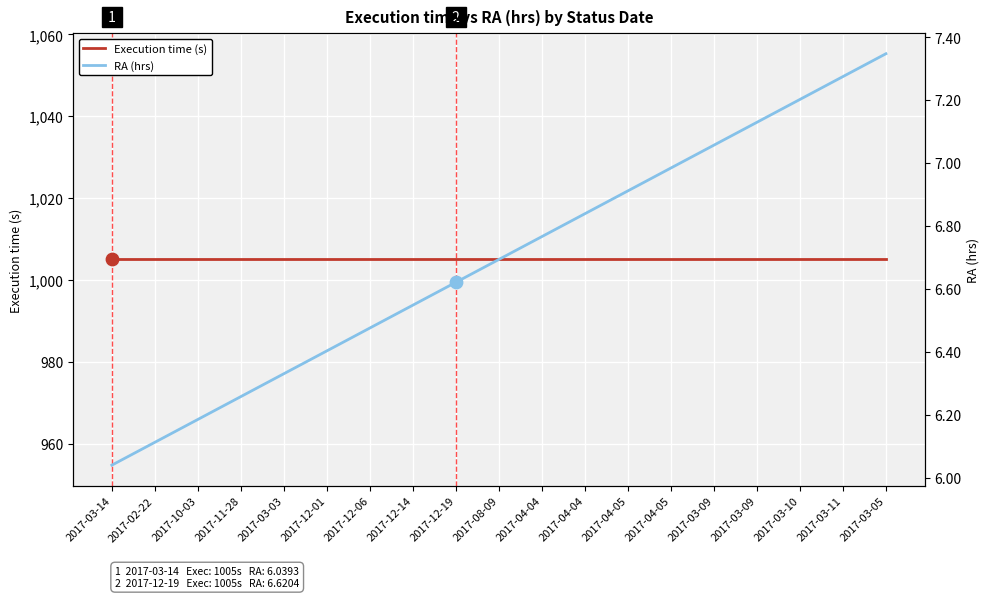

At which category is the sum across all series the highest?

2017-03-05